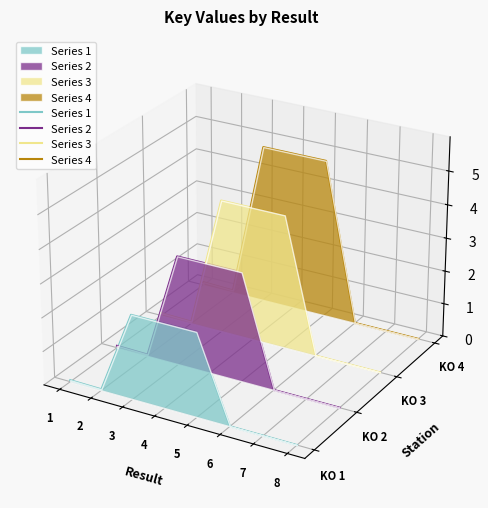

True or false: Series 3 has a value of -0.0 at 2.

False